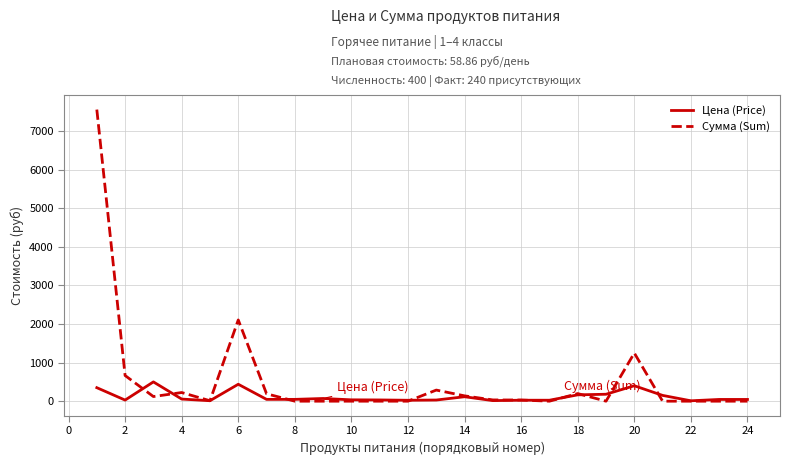

What are all the series names shown in the legend?

Цена (Price), Сумма (Sum)